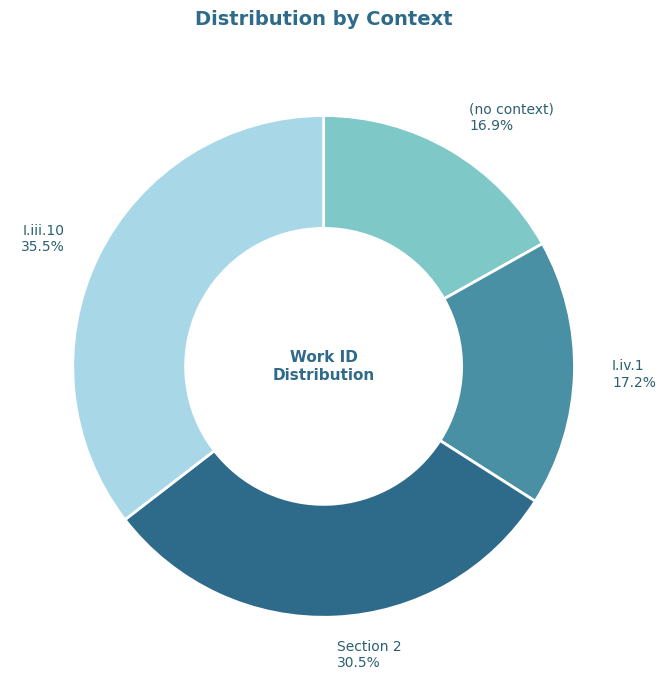

How many slices are in this pie chart?

4